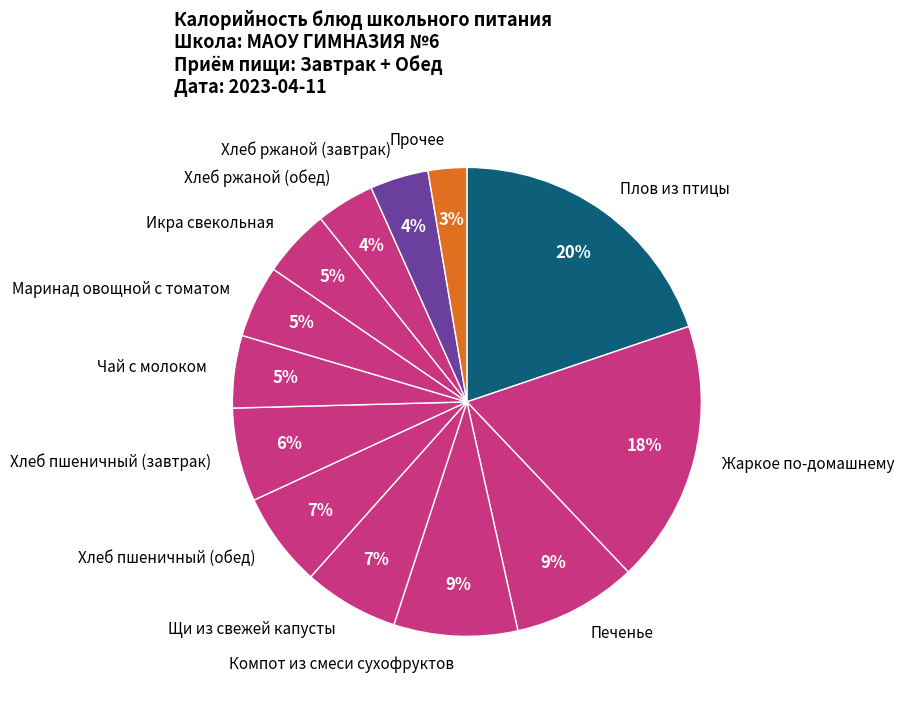

Between Чай с молоком and Печенье, which is larger?

Печенье